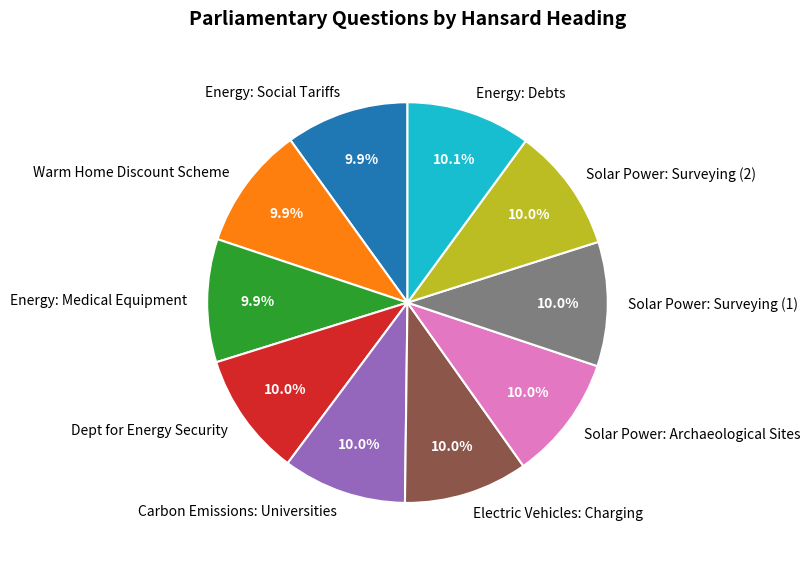

How many slices are in this pie chart?

10